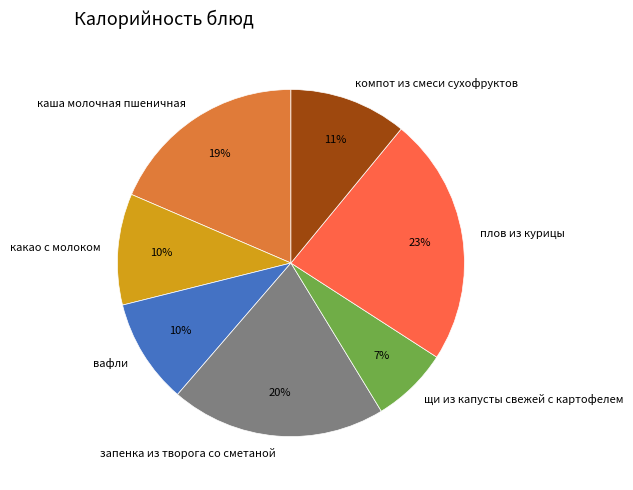

True or false: щи из капусты свежей с картофелем accounts for 7% of the total.

True